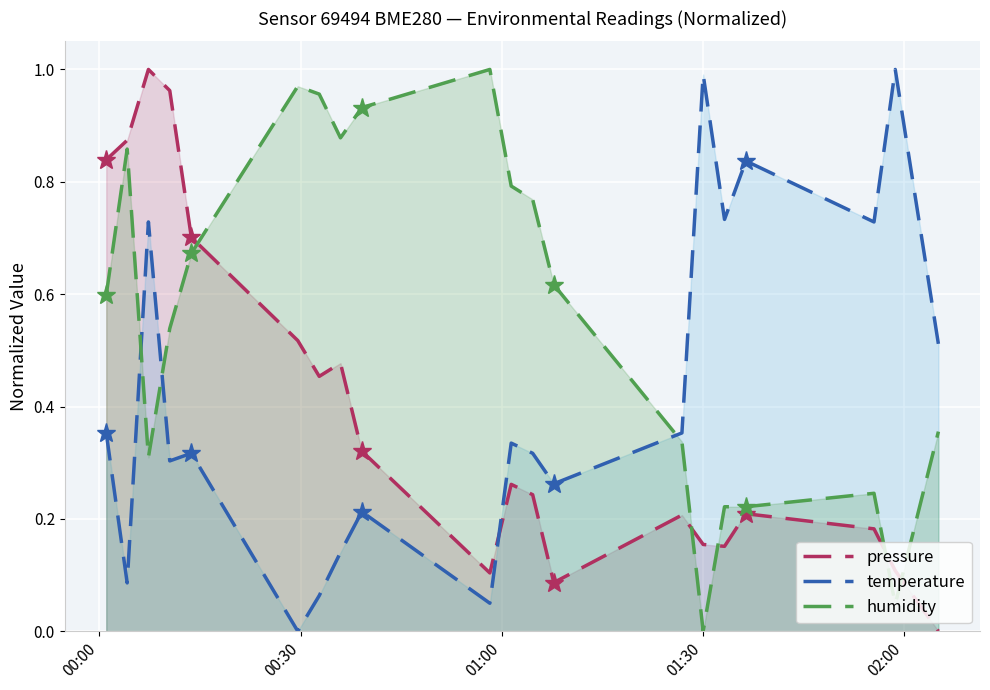

True or false: humidity has more than 0 points higher than both neighbors.

True